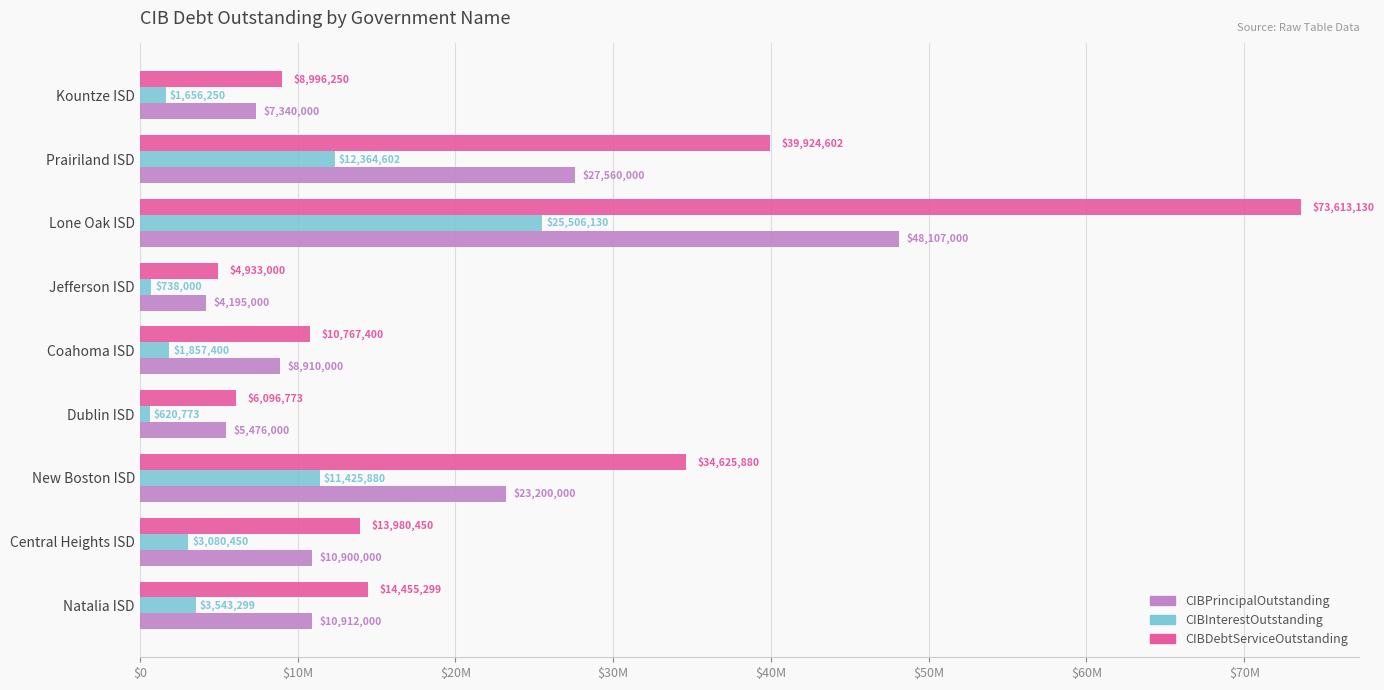

What are all the series names shown in the legend?

CIBPrincipalOutstanding, CIBInterestOutstanding, CIBDebtServiceOutstanding